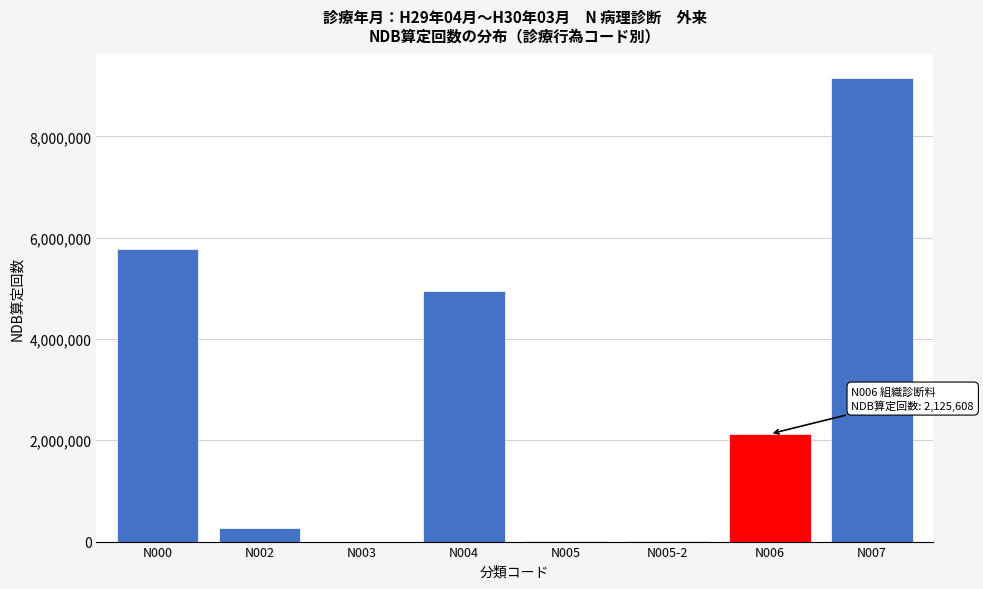

Between N006 and N004, which is larger?

N004